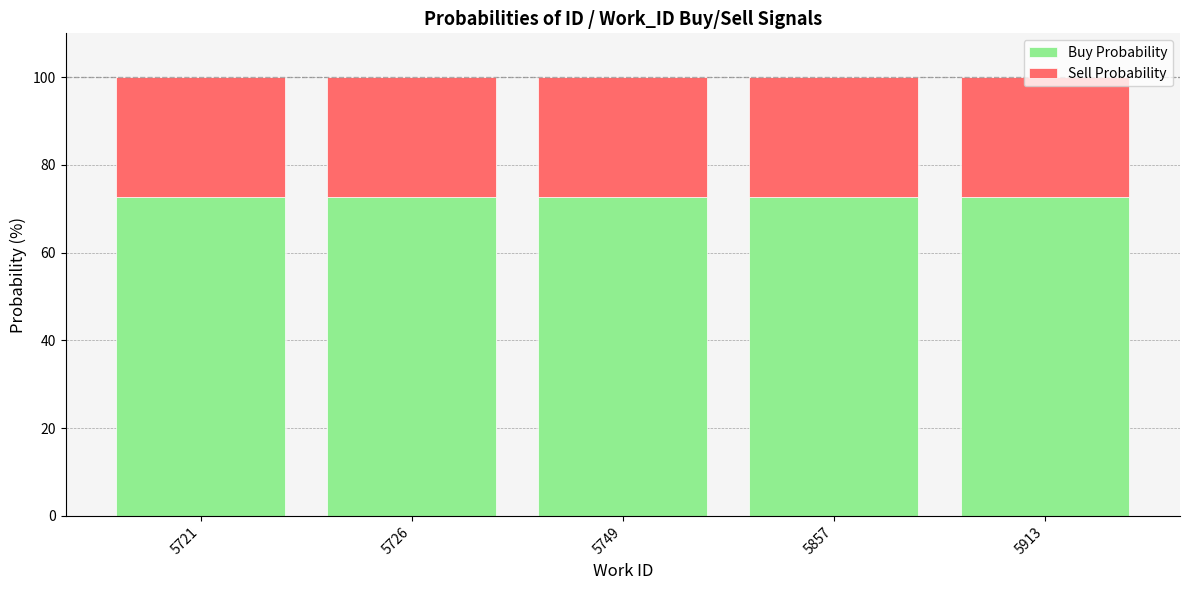

What is the sum of the Buy Probability values at 5721 and 5726?

145.4